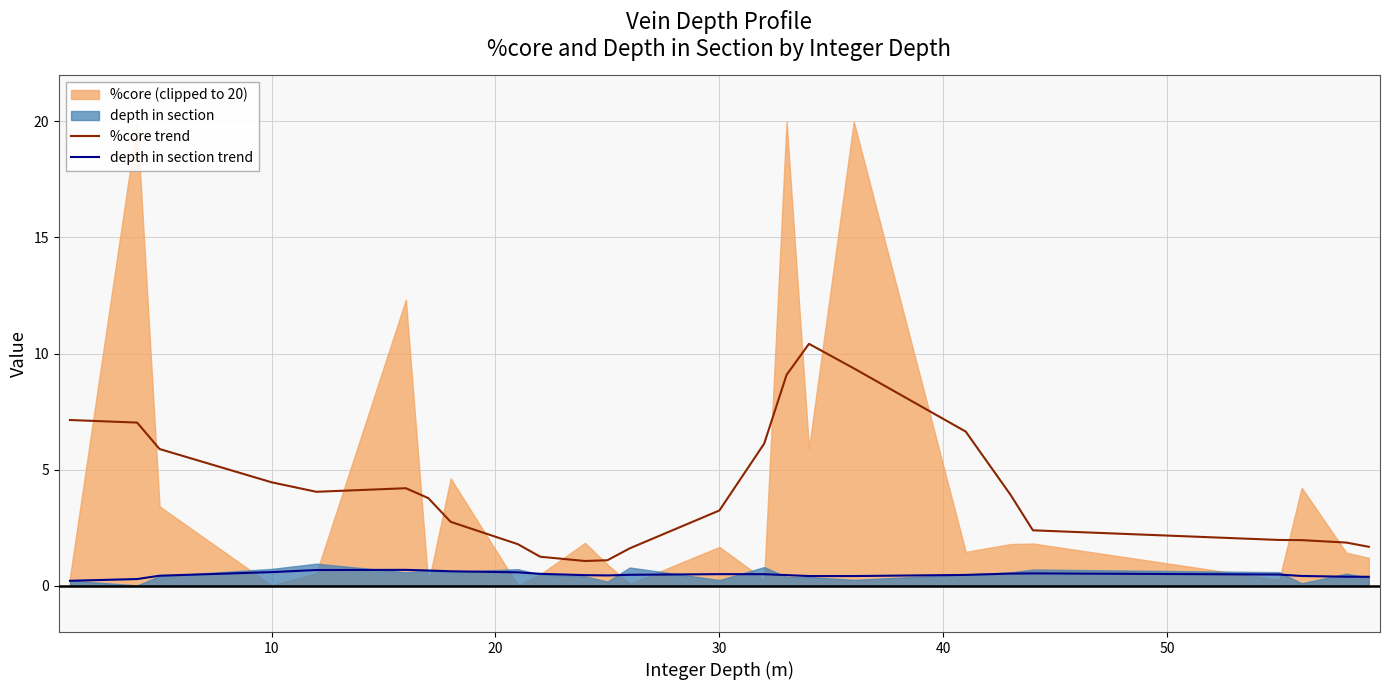

How many lines are shown in the chart?

2